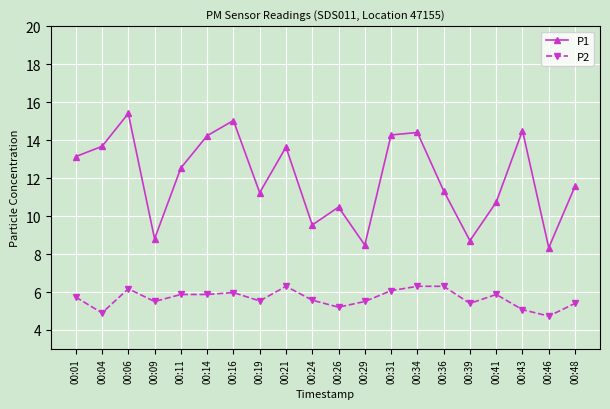

Rank the series at 00:19 from highest to lowest value.

P1, P2